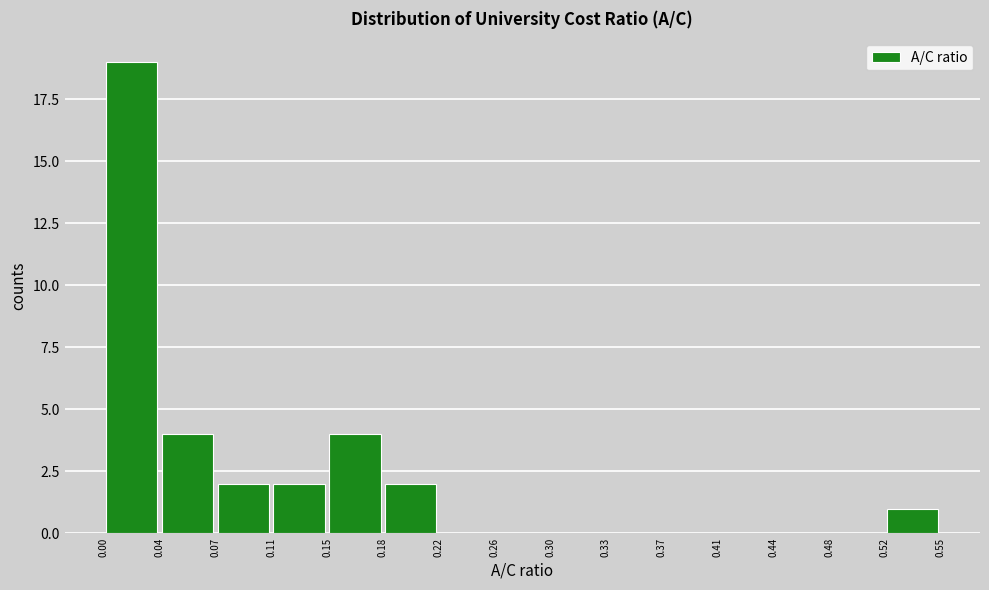

Reading left to right, list every bar in this chart as the range it spans on the x-axis followed by its height. The values are not printed on the chart, so give them approximately, as read against the axis.

0.00 to 0.04: 19
0.04 to 0.07: 4
0.07 to 0.11: 2
0.11 to 0.15: 2
0.15 to 0.18: 4
0.18 to 0.22: 2
0.22 to 0.26: 0
0.26 to 0.30: 0
0.30 to 0.33: 0
0.33 to 0.37: 0
0.37 to 0.41: 0
0.41 to 0.44: 0
0.44 to 0.48: 0
0.48 to 0.52: 0
0.52 to 0.55: 1